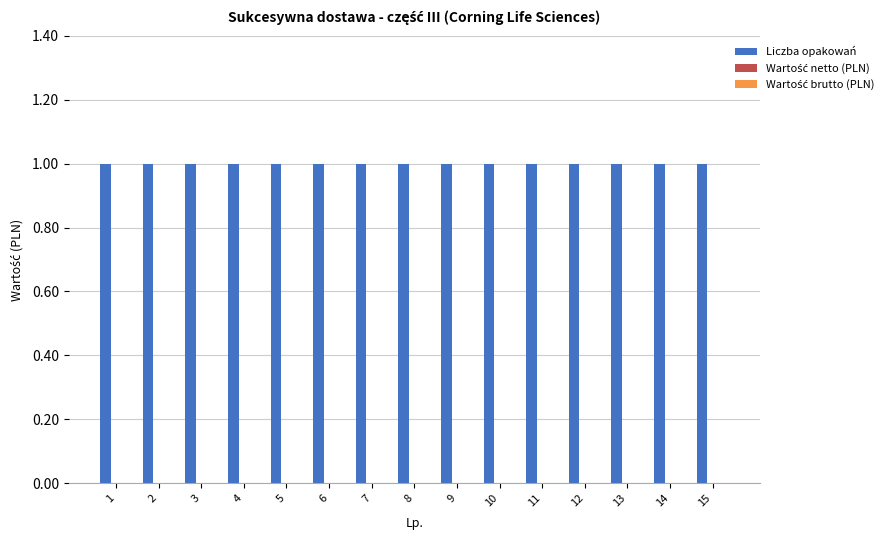

Are the bars grouped side by side (vs. stacked)?

Yes